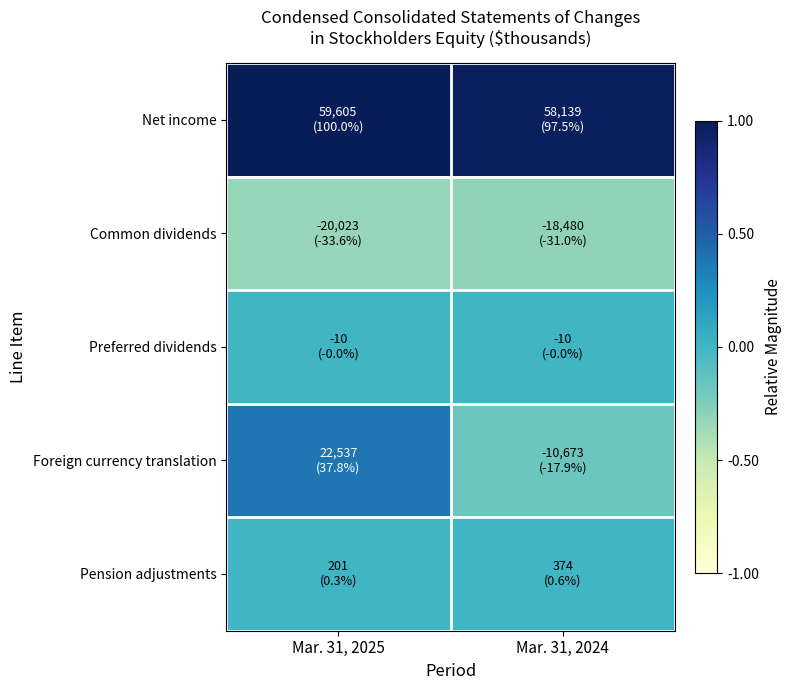

Reading left to right, list all the values displayed in this chart.

Net income: Mar. 31, 2025=1.0	Mar. 31, 2024=1.0
Common dividends: Mar. 31, 2025=0.3	Mar. 31, 2024=0.3
Preferred dividends: Mar. 31, 2025=0.5	Mar. 31, 2024=0.5
Foreign currency translation: Mar. 31, 2025=0.7	Mar. 31, 2024=0.4
Pension adjustments: Mar. 31, 2025=0.5	Mar. 31, 2024=0.5